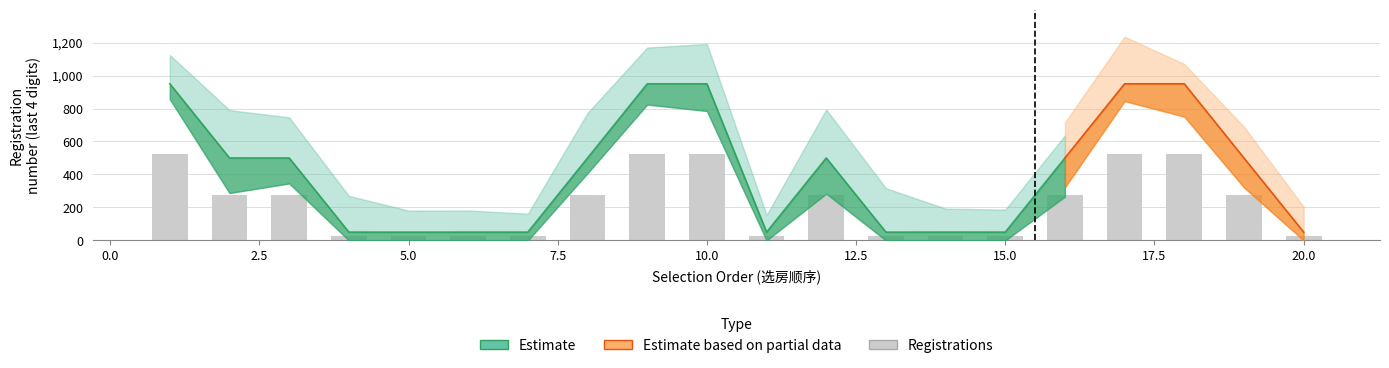

Which has a higher value, 18 or 14?

18